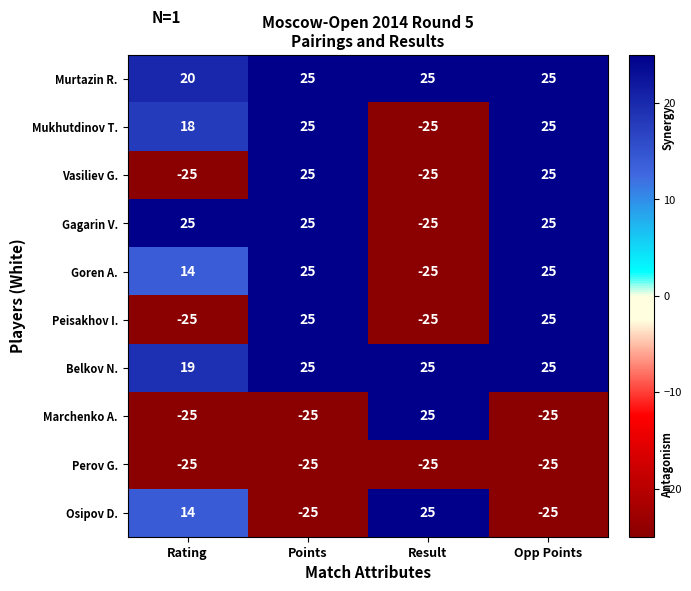

How many values in Osipov D. are above zero?

2